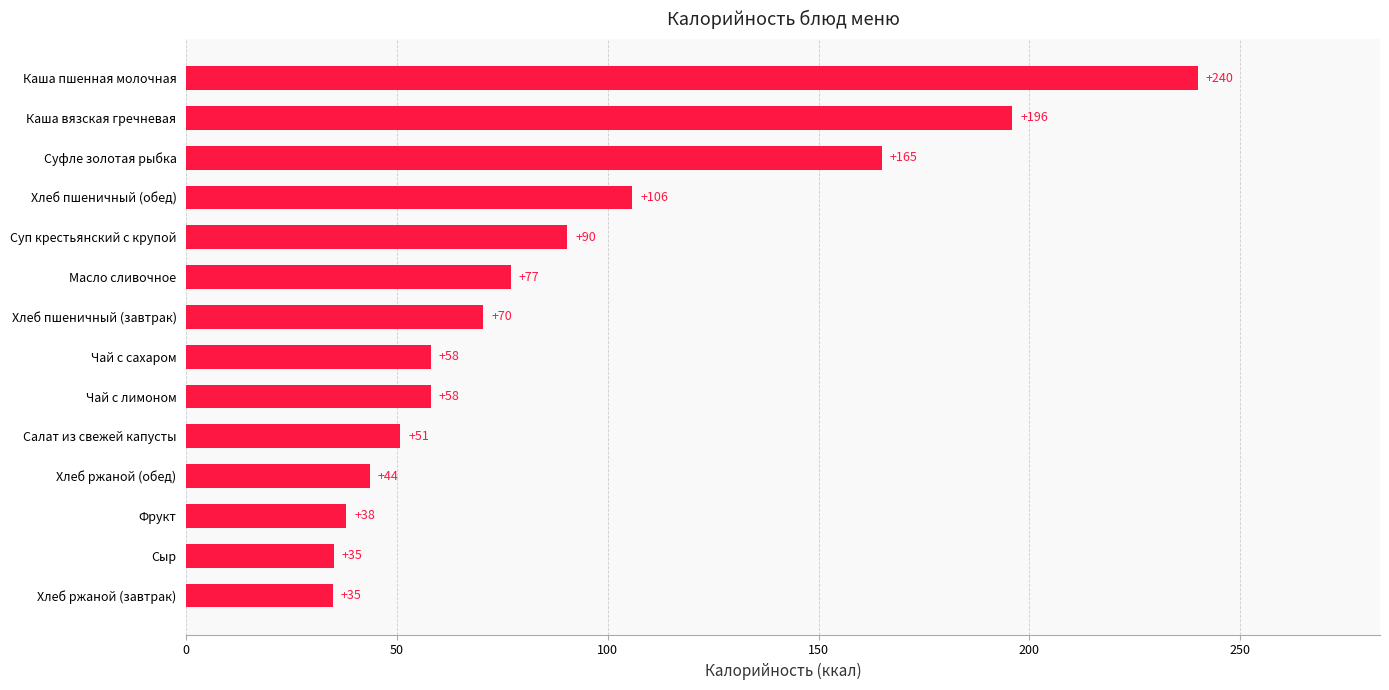

How many bars are there in total?

14